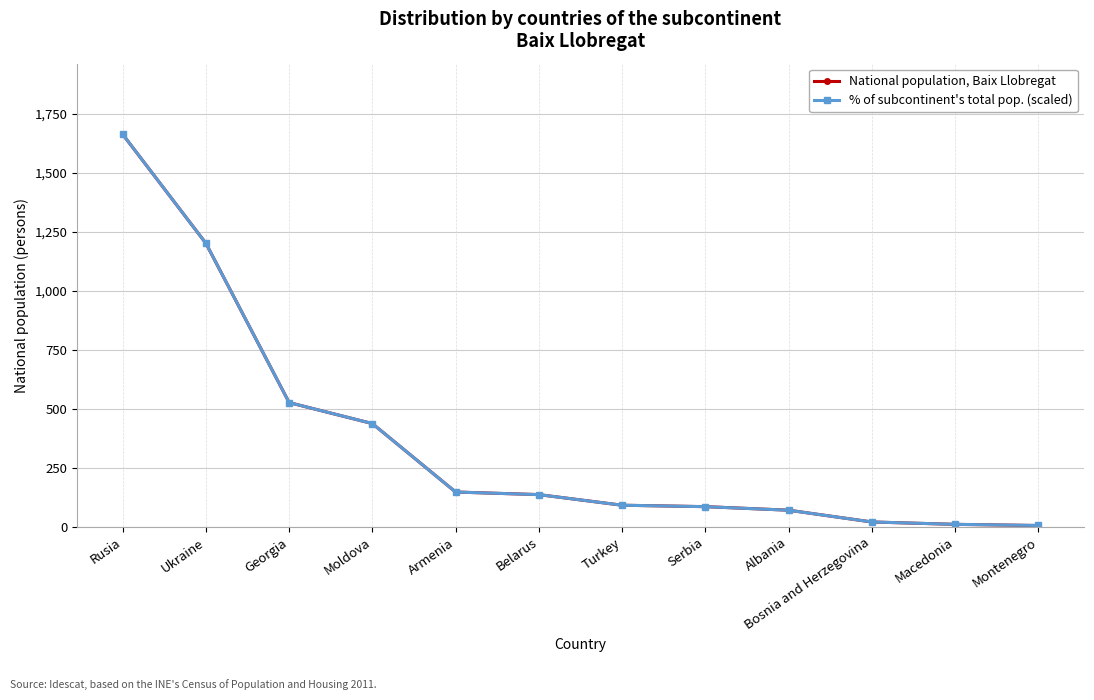

Rank the series by their average value, from lowest to highest.

National population, Baix Llobregat, % of subcontinent's total pop. (scaled)